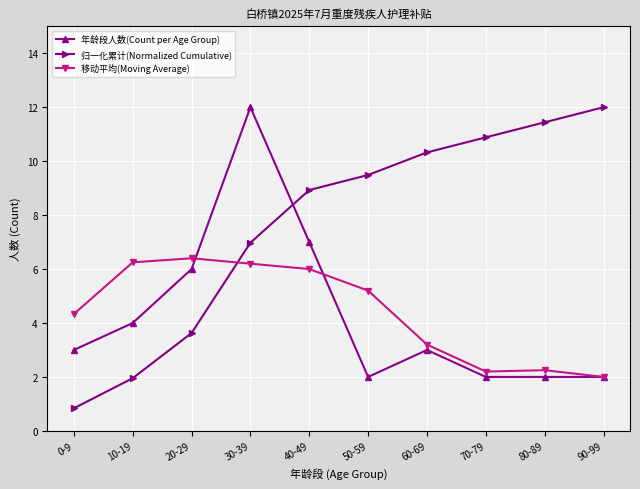

What are all the series names shown in the legend?

年龄段人数(Count per Age Group), 归一化累计(Normalized Cumulative), 移动平均(Moving Average)